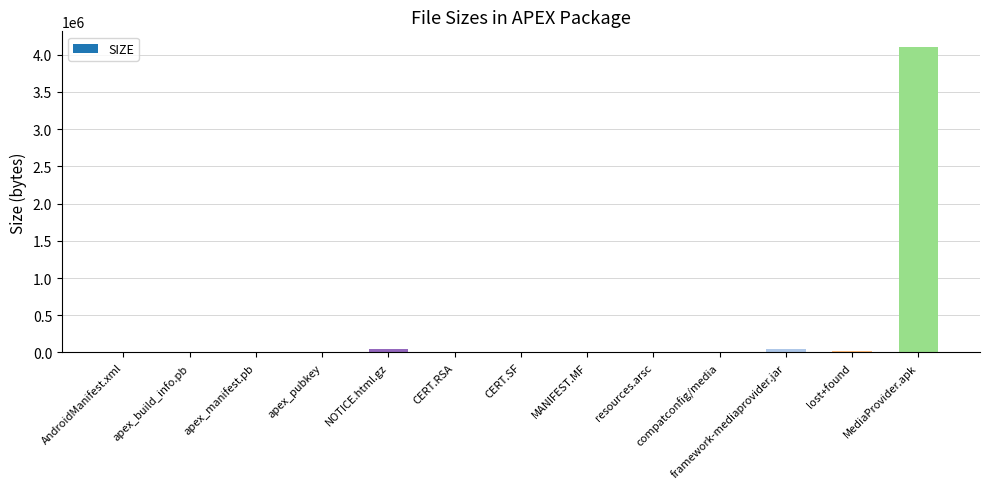

True or false: the data shows 5914693 at MediaProvider.apk.

False